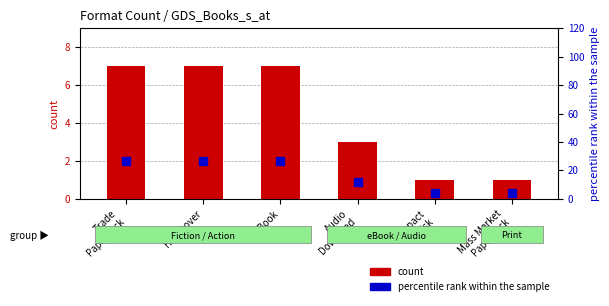

Which series reaches the minimum Y coordinate?

count